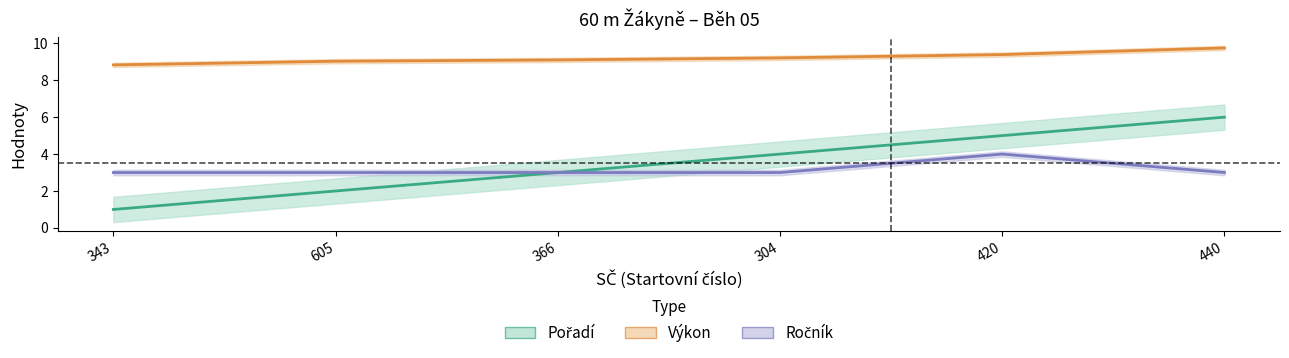

At which category does Ročník reach its first local peak?

420